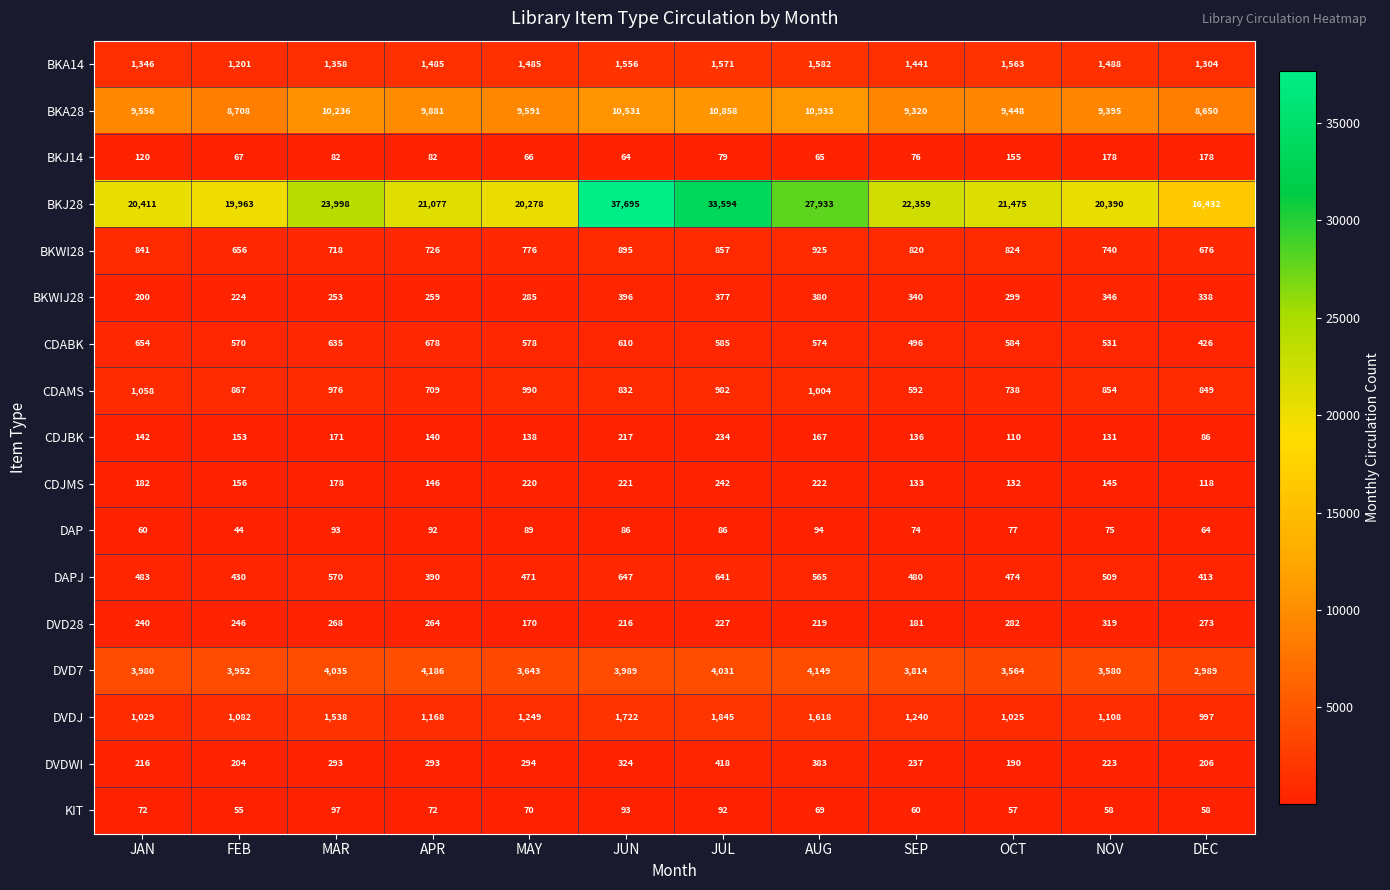

What is the total value across all series at MAY?

40393